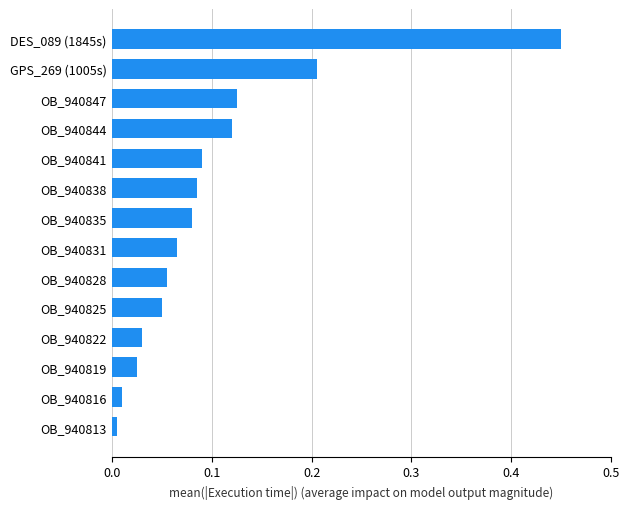

What is the difference between the maximum and second lowest values?

0.4